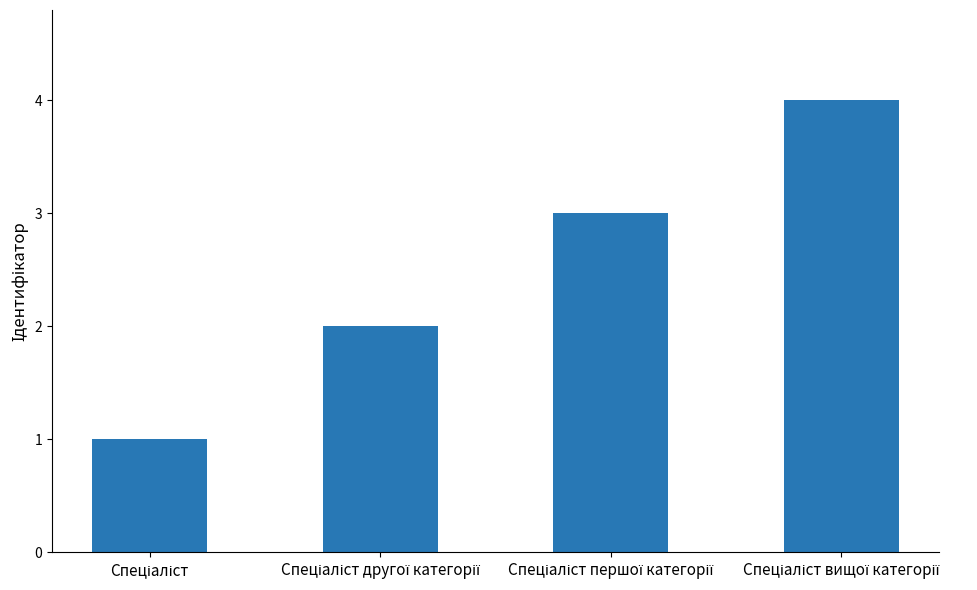

What is the sum of all values?

10